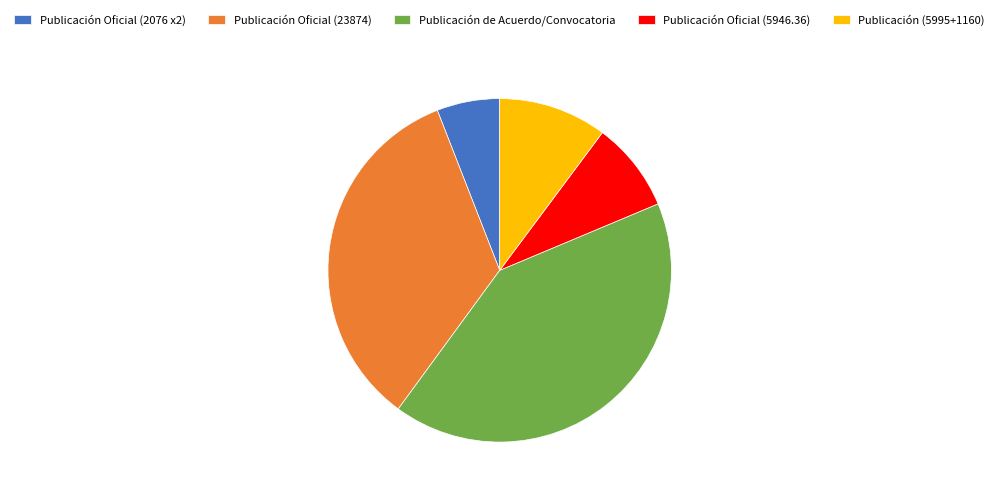

Combined, do Publicación Oficial (23874) and Publicación Oficial (2076 x2) account for over 50%?

No